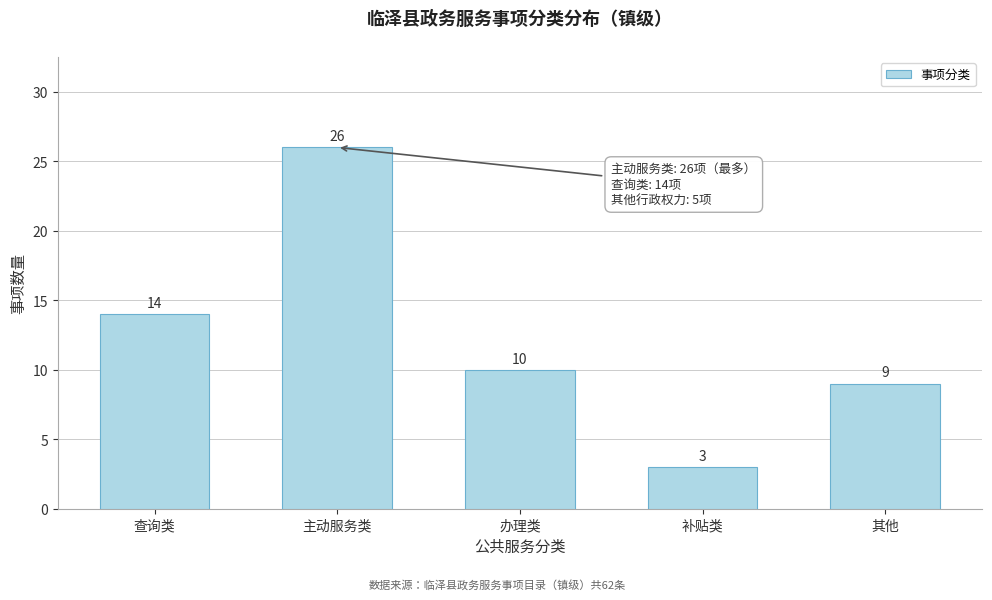

Reading left to right, extract all data points from this chart.

查询类=14	主动服务类=26	办理类=10	补贴类=3	其他=9